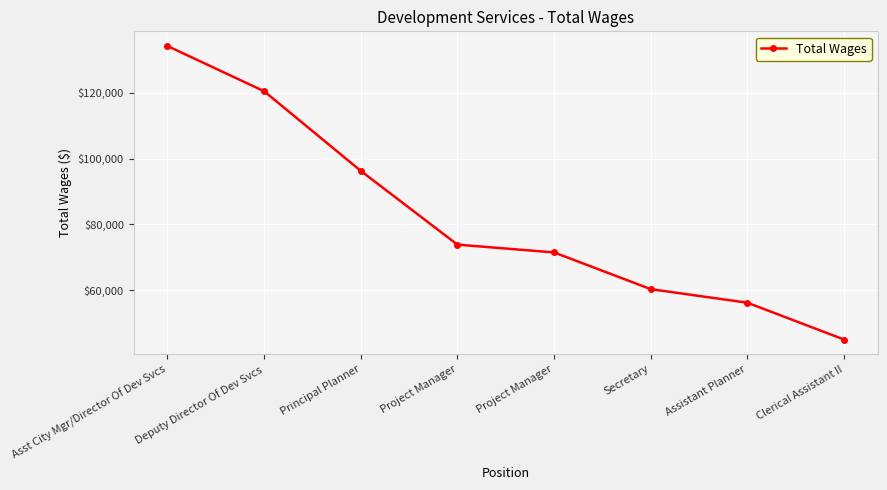

Is this an area chart (filled region under the line)?

No